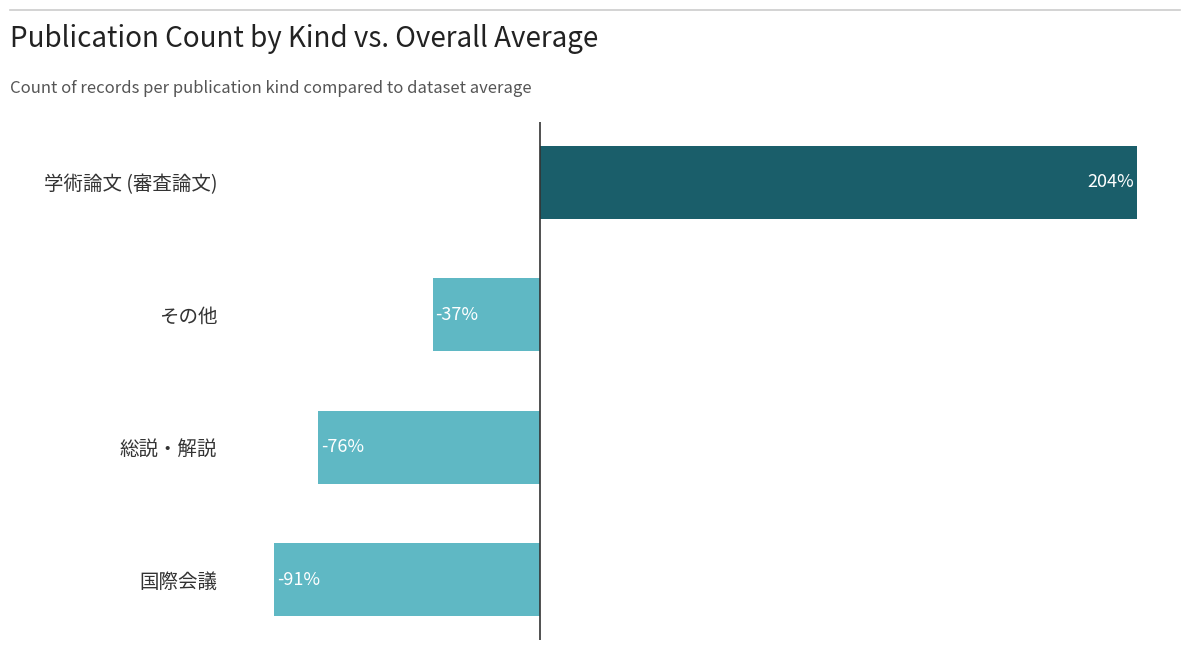

Which category has the lowest value across all series?

国際会議